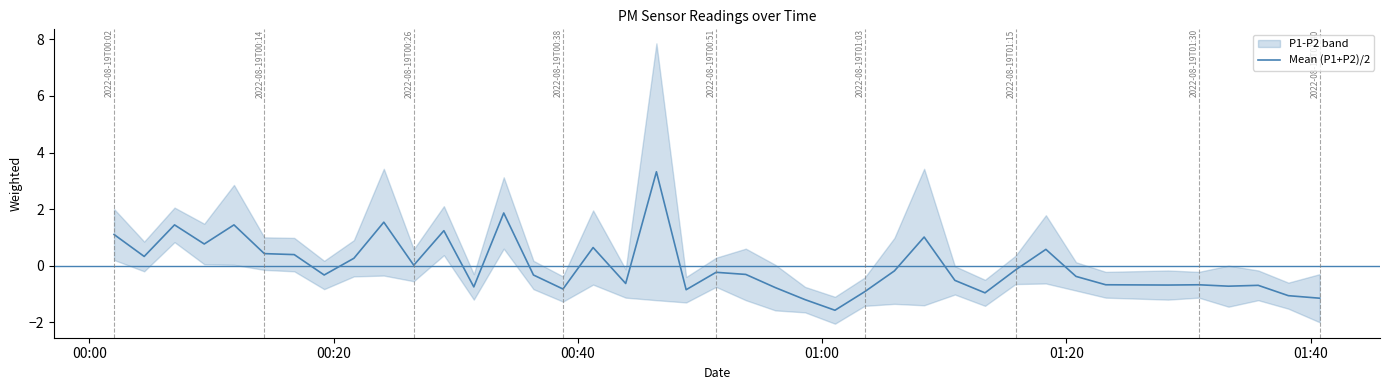

How many points are higher than both their immediate neighbors (excluding endpoints)?

12